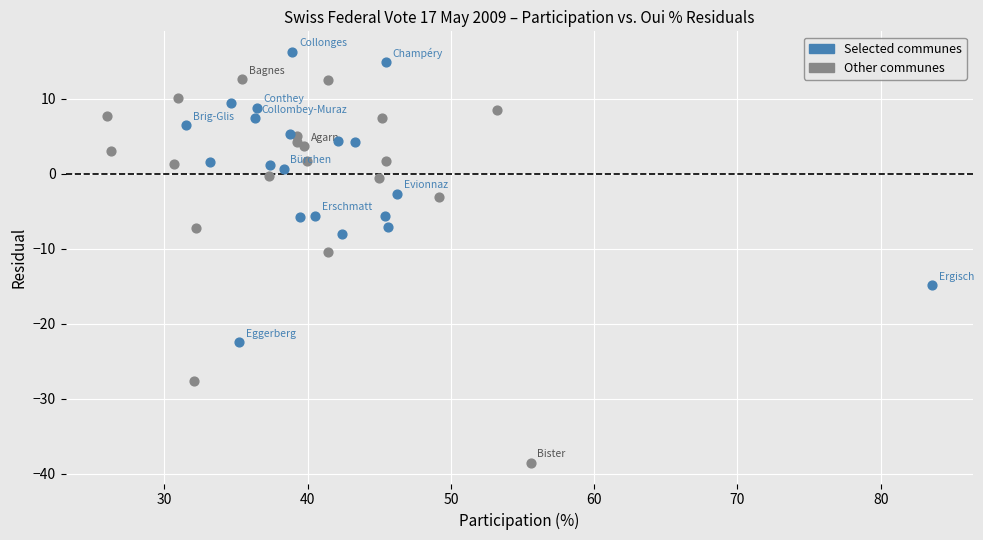

Which series has the widest spread of Y values?

Other communes